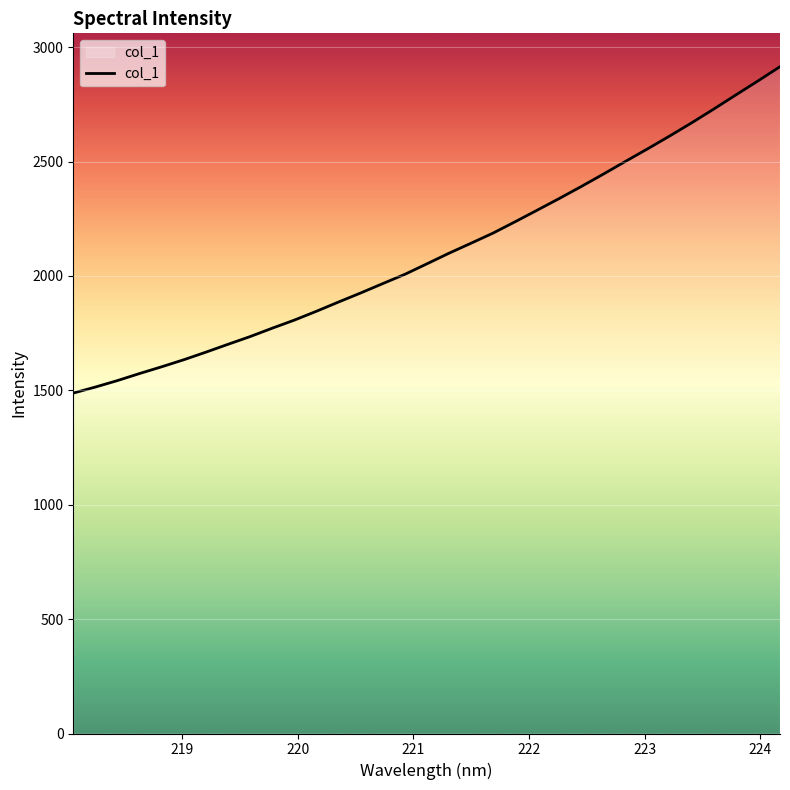

What is the difference between the maximum and minimum values?

1426.9